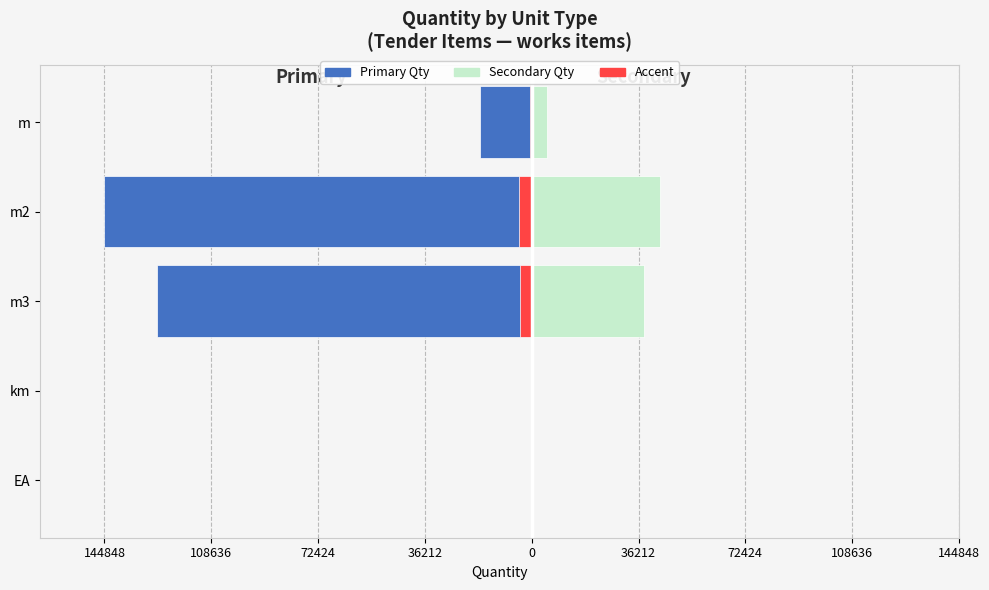

The Primary Qty (left) series shows -20.9 at km. True or false?

False